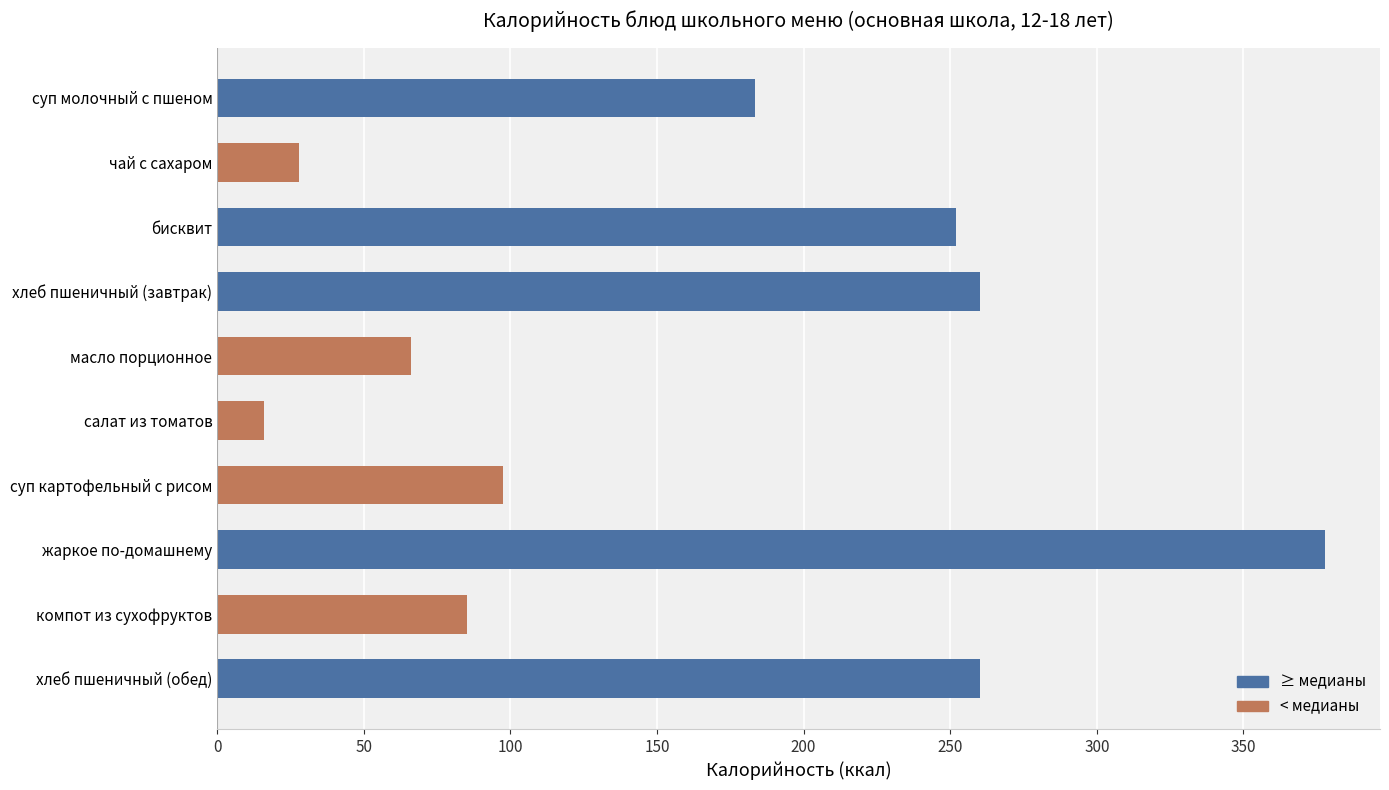

Reading top to bottom, list all the values displayed in this chart.

183.5	28.0	252.0	260.0	66.1	16.0	97.5	377.7	85.3	260.0